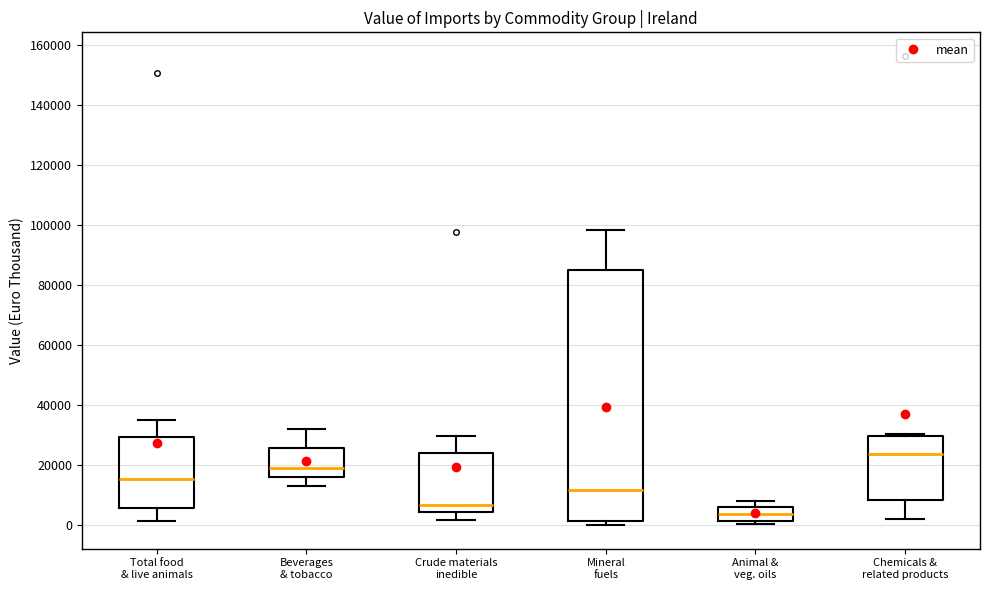

Comparing the boxes themselves (not the whiskers), which one is the tallest?

Mineral fuels